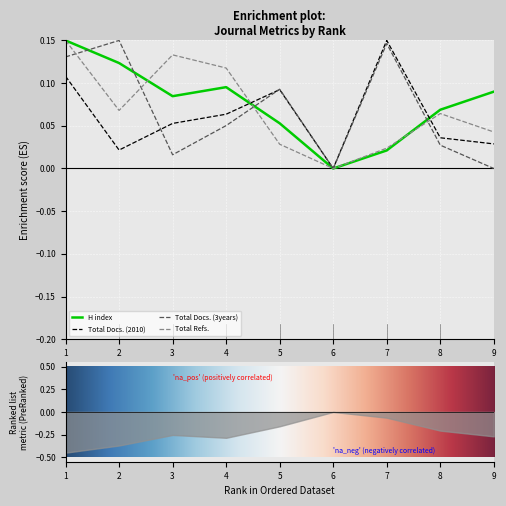

At which category is the sum across all series the highest?

1